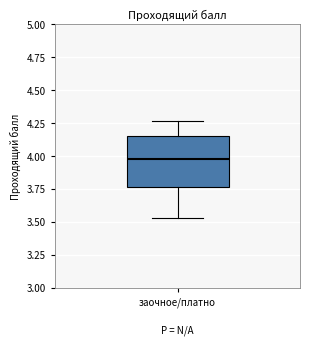

Read this box plot against the y-axis: the position of the median line, the range covered by the box, and the ends of both whiskers. The values are not printed on the chart, so give them approximately, as read against the axis.

median 4.00, box 3.75 to 4.15, whiskers 3.55 to 4.25